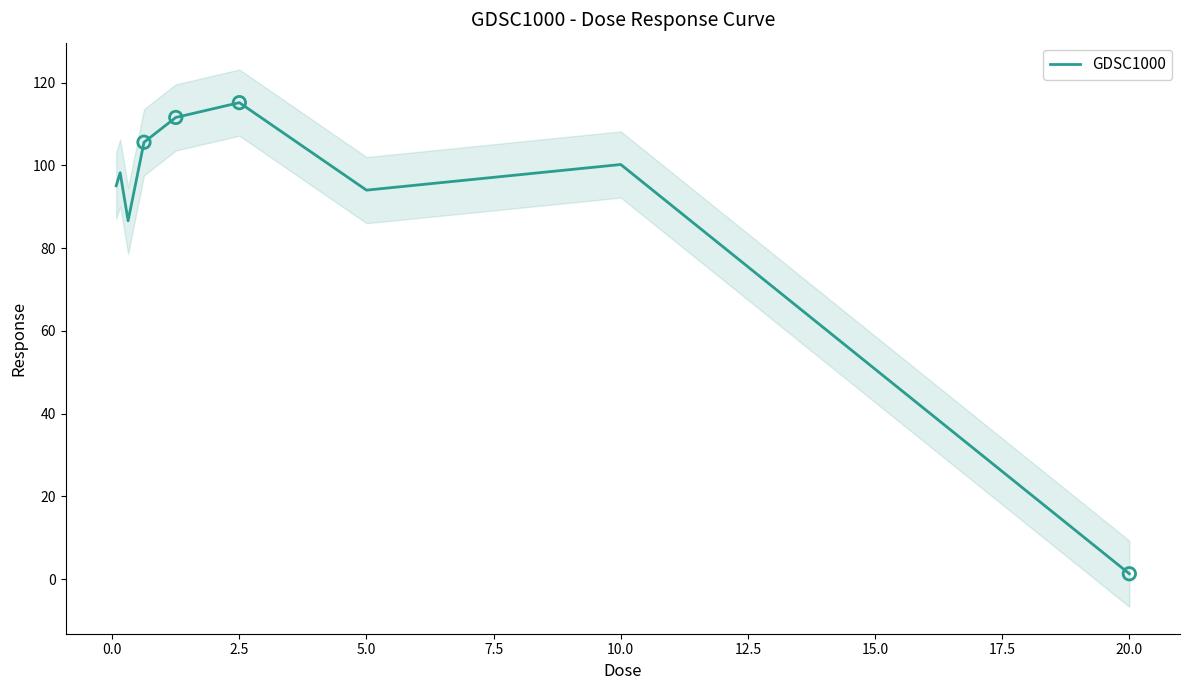

At which label does GDSC1000 reach its minimum?

20.0